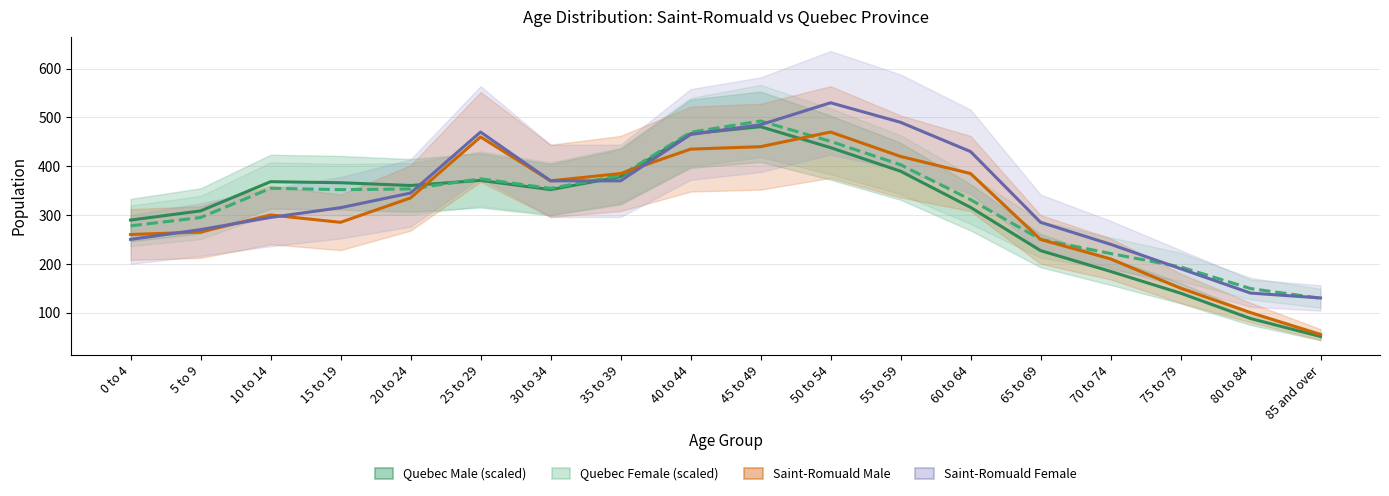

True or false: Saint-Romuald Female has more than 1 points higher than both neighbors.

True